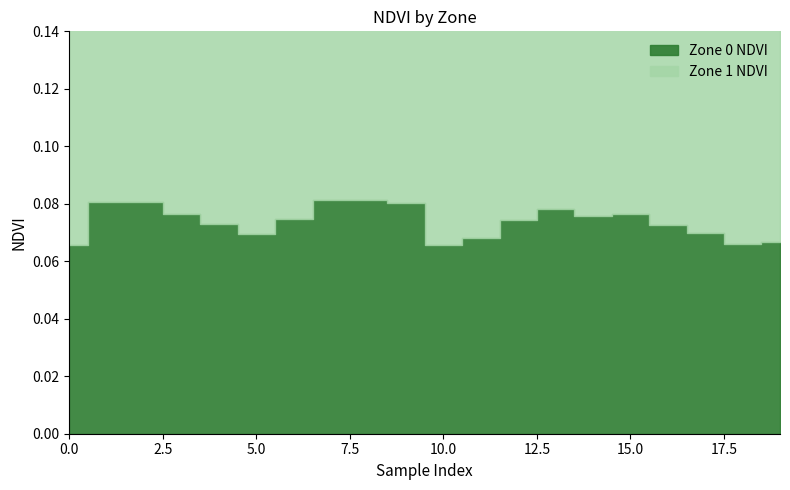

What is the value of the Zone 0 NDVI point at the 1st from the left?

0.1